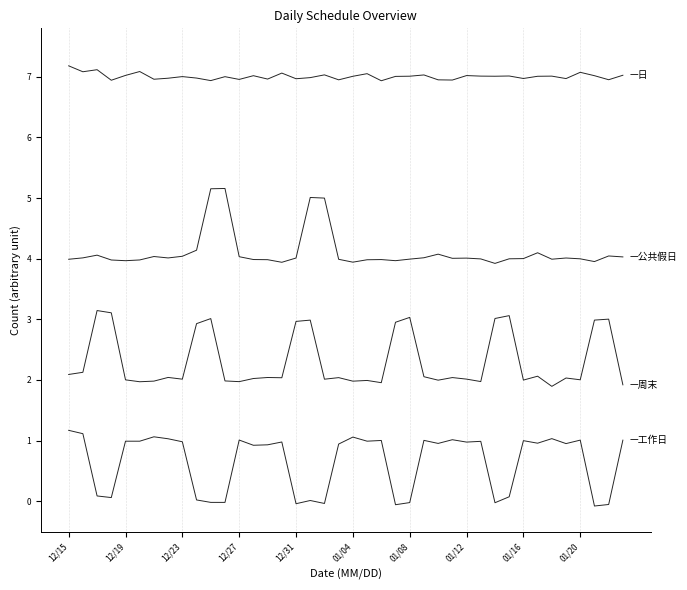

Does the chart have visible grid lines?

Yes